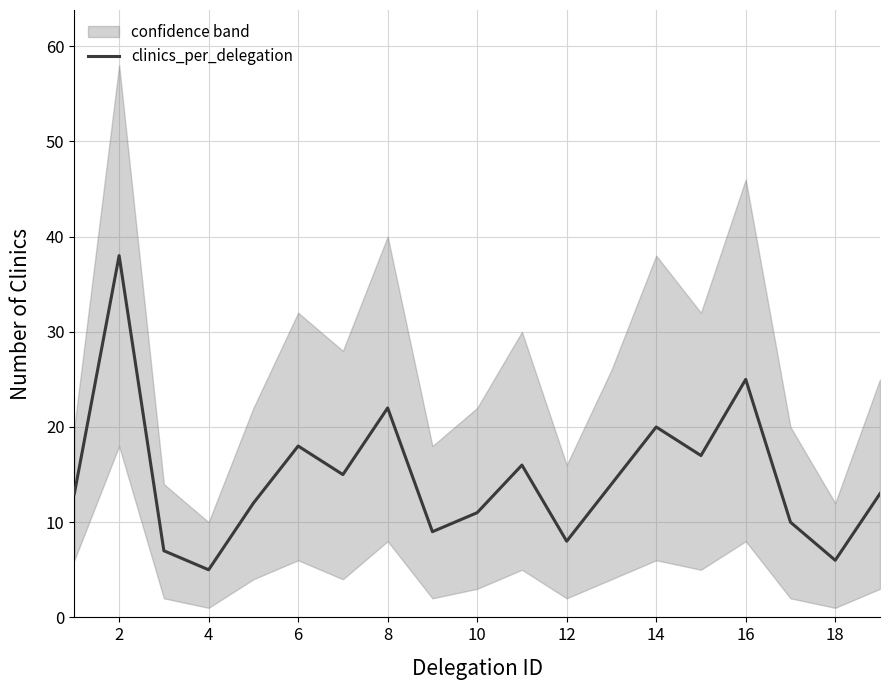

Is it true that clinics_per_delegation equals 8 at 2?

False